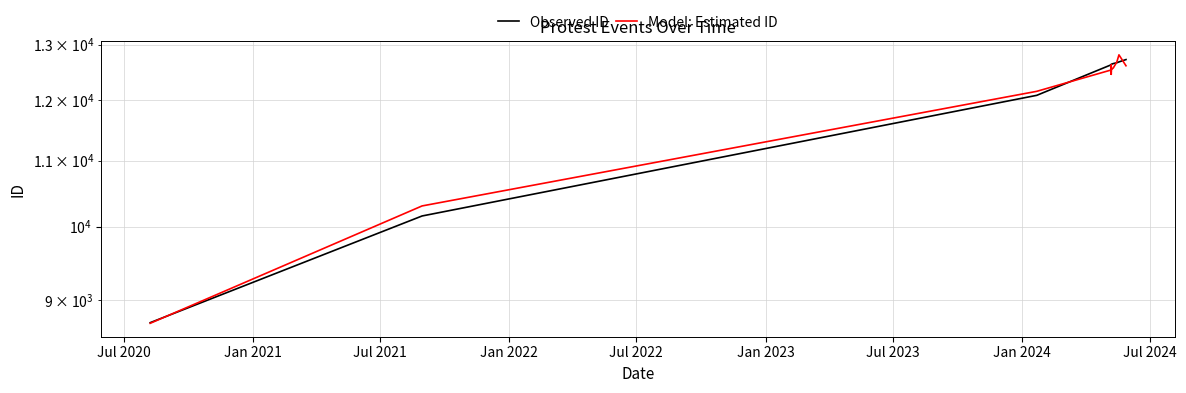

After their last crossing, which series has the higher values: Model: Estimated ID or Observed ID?

Observed ID